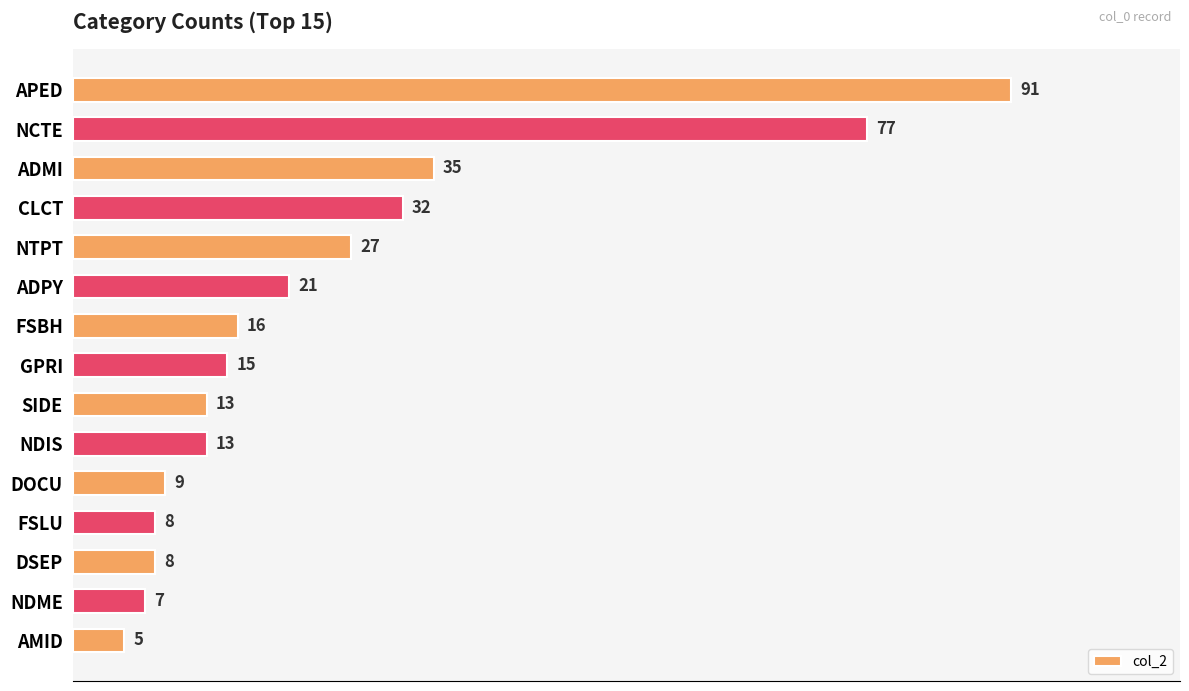

What is the minimum value shown in the chart?

5